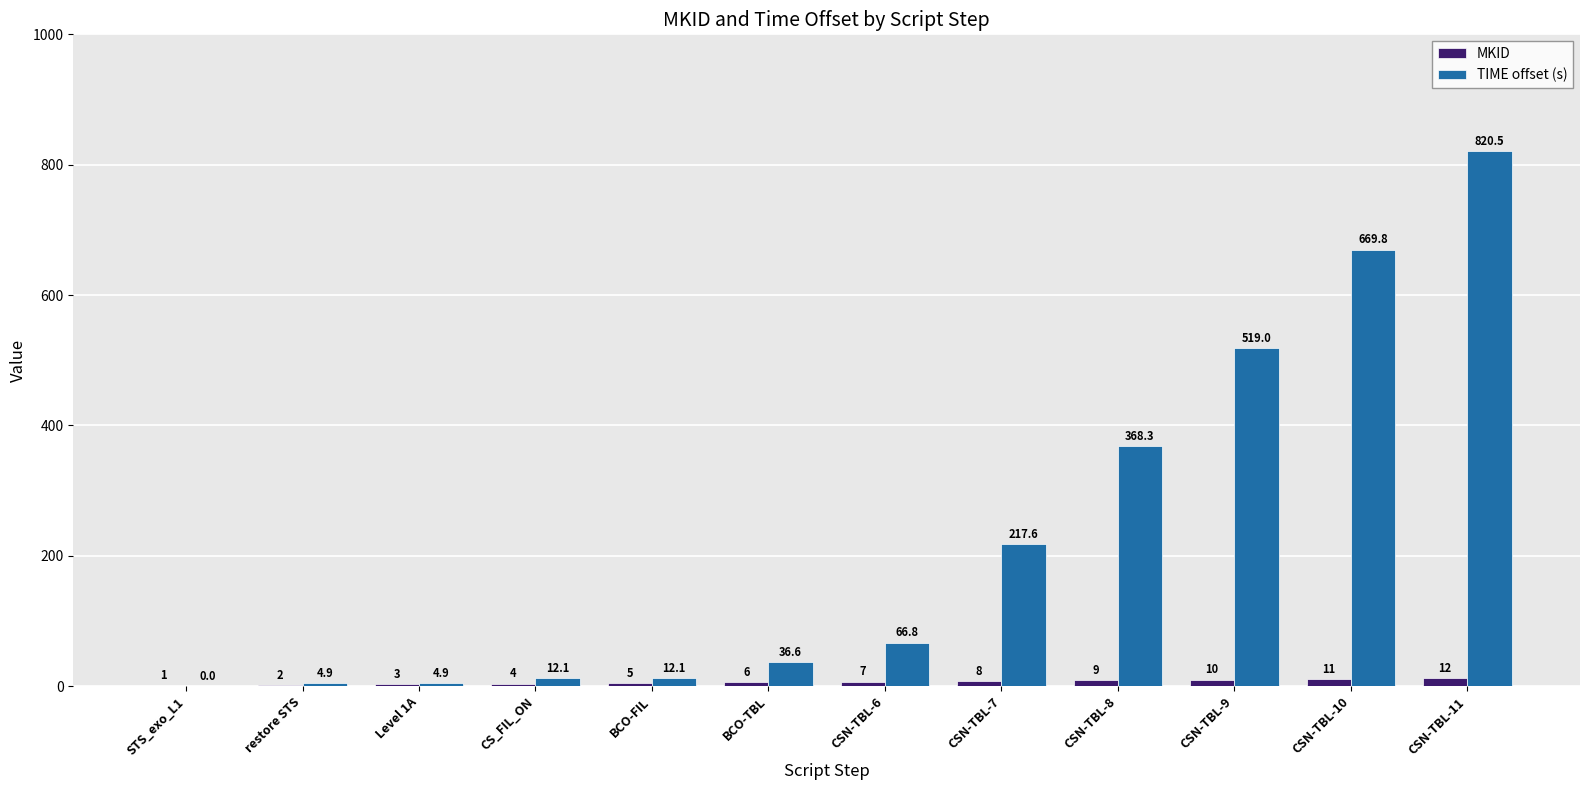

The value of MKID at restore STS is 2.0. True or false?

True